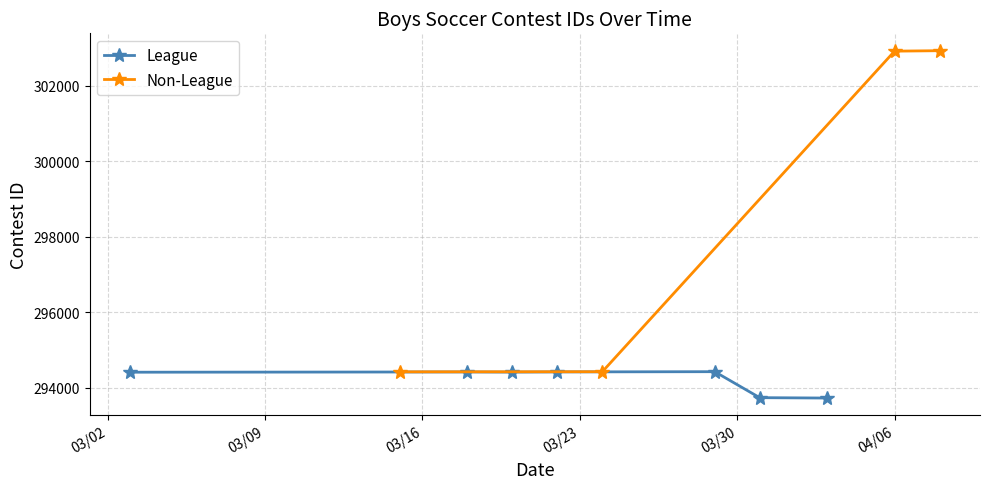

What is the greatest value displayed?

302931